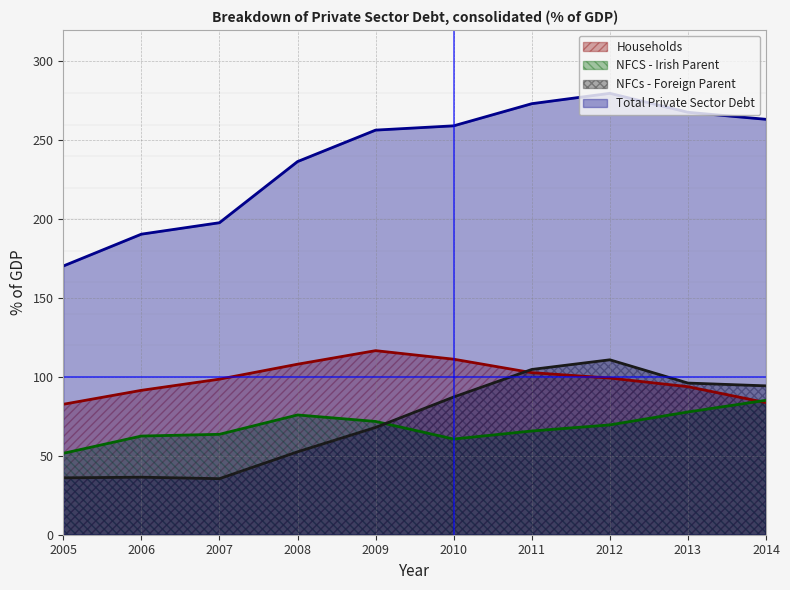

Between 2010 and 2013, which series saw the biggest shift?

Households